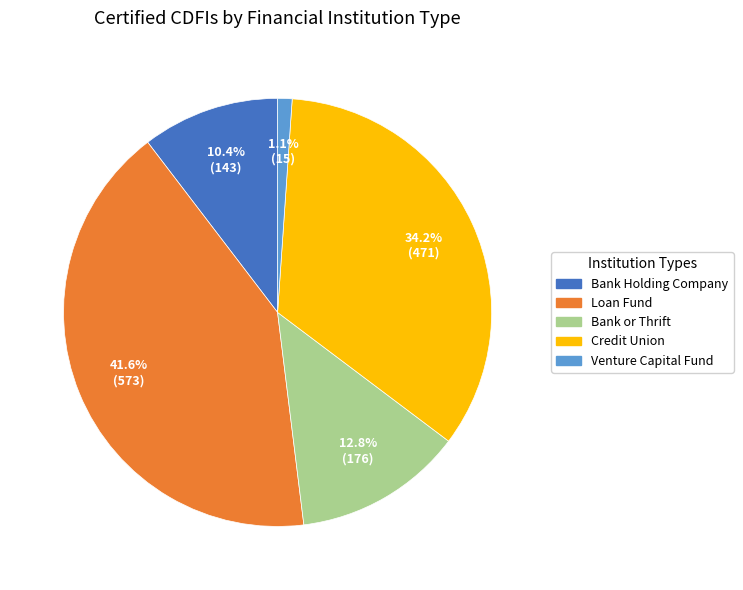

What is the largest slice in the pie chart?

Loan Fund